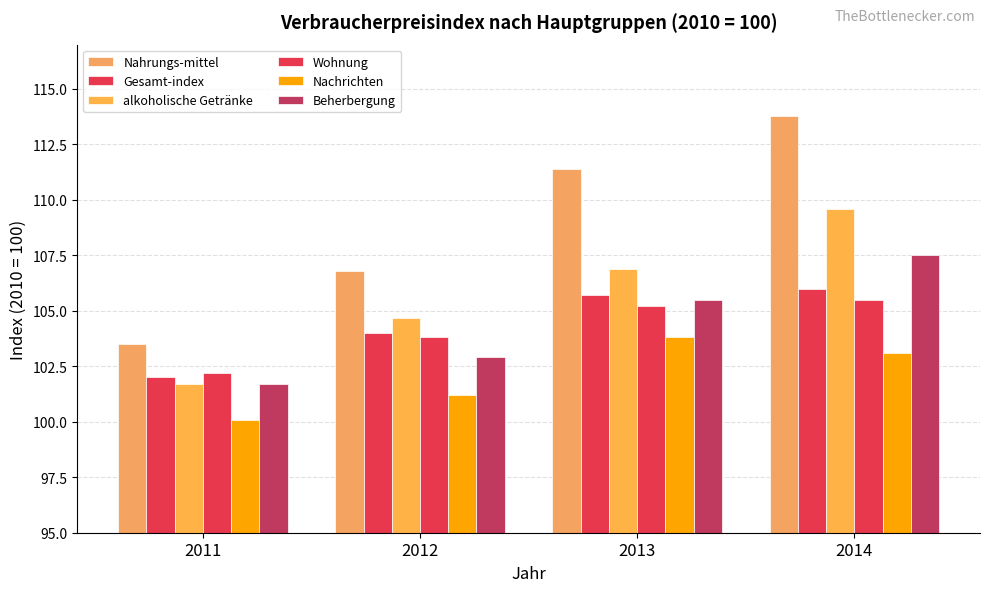

Between 2012 and 2014, which series saw the biggest shift?

Nahrungs-mittel